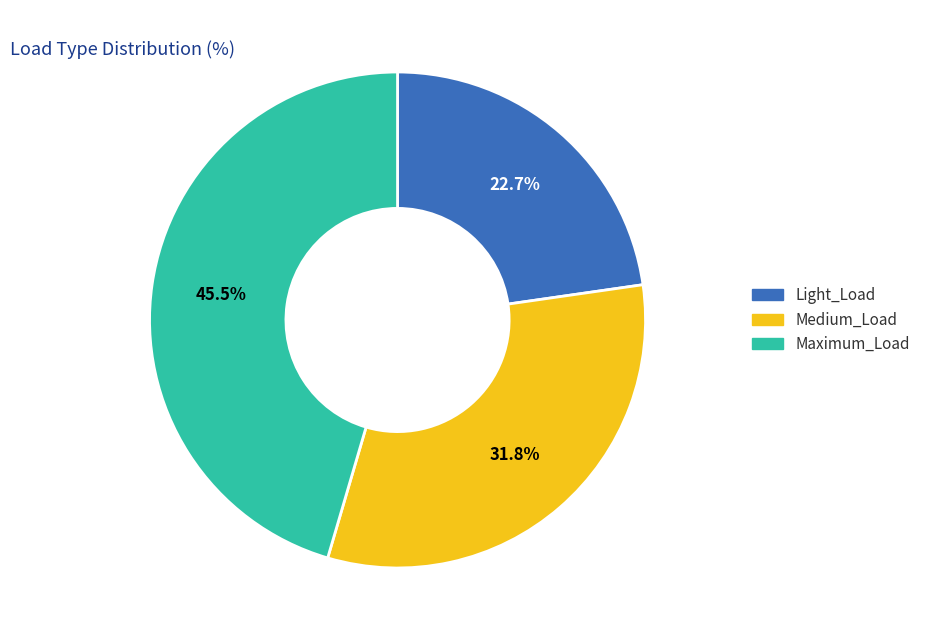

How many segments does this pie chart have?

3